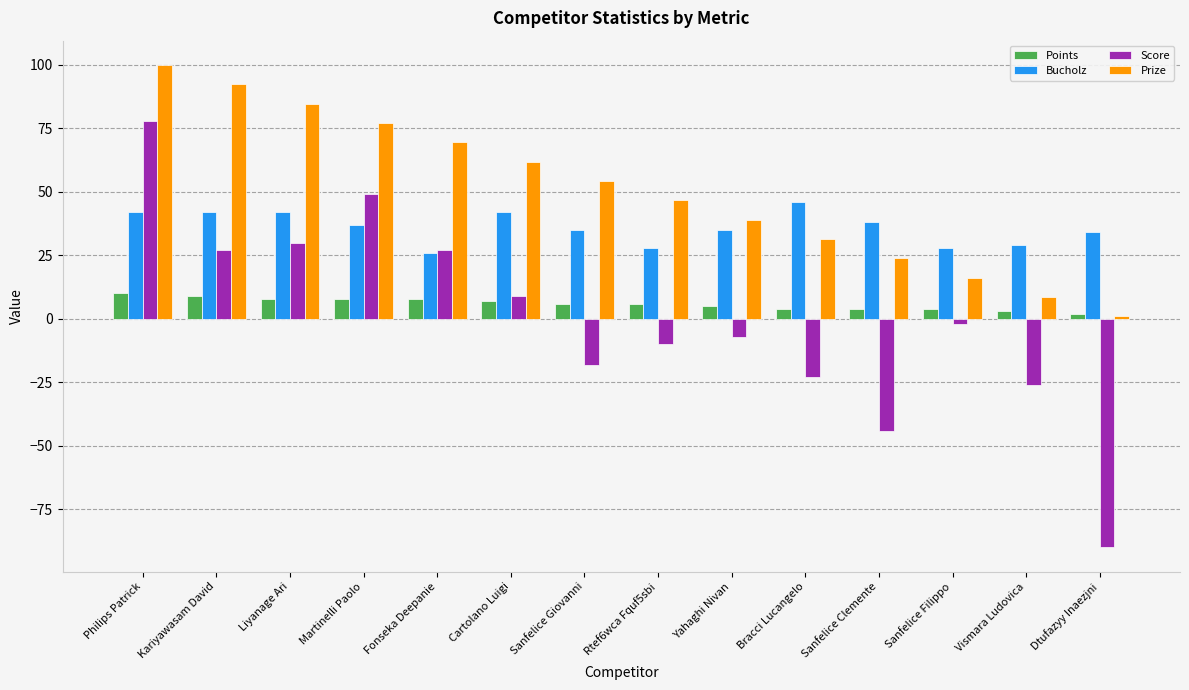

What is the average value of the Prize series?

50.5